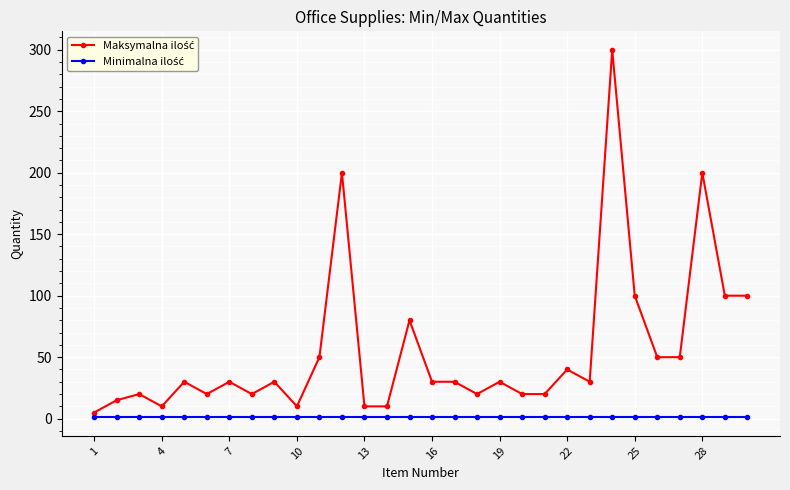

At how many categories does at least one series exceed 119?

3